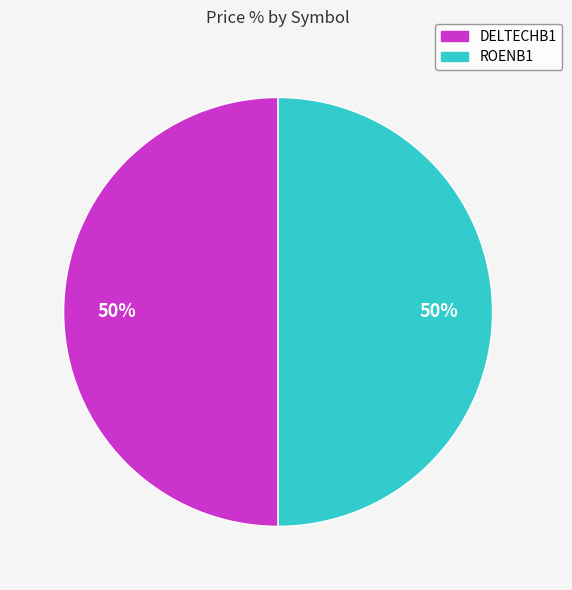

How many slices are in this pie chart?

2